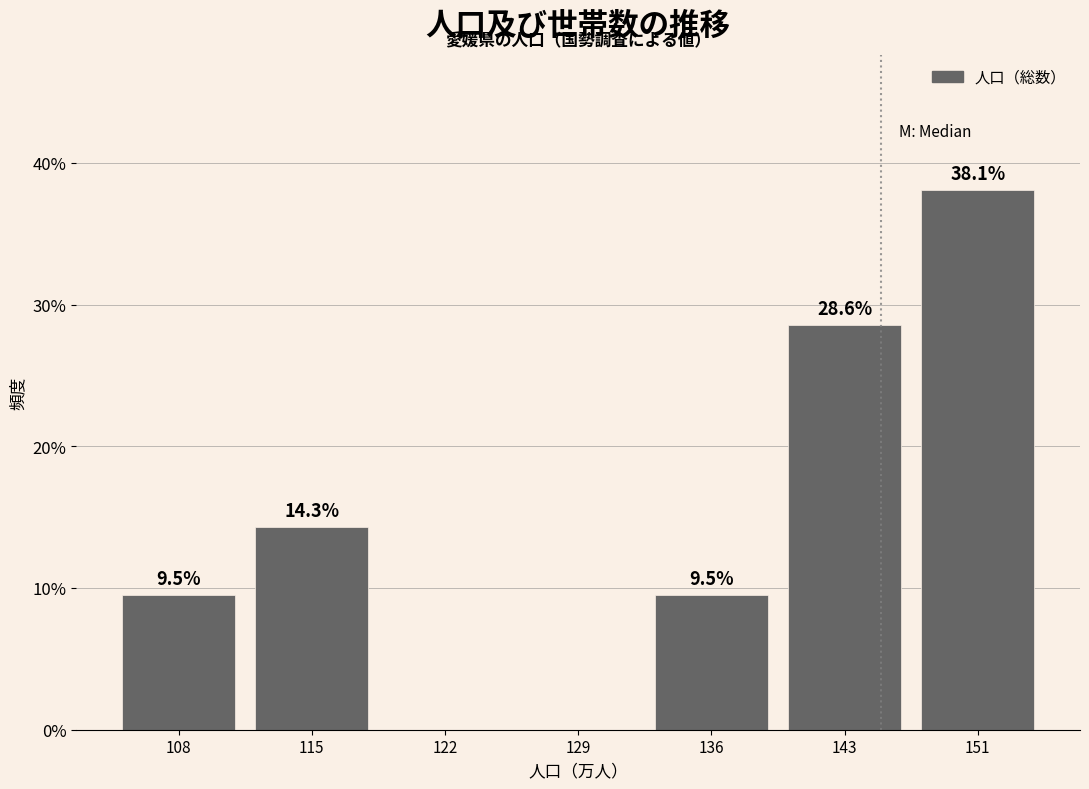

Which range on the x-axis has the tallest bar?

147 to 154